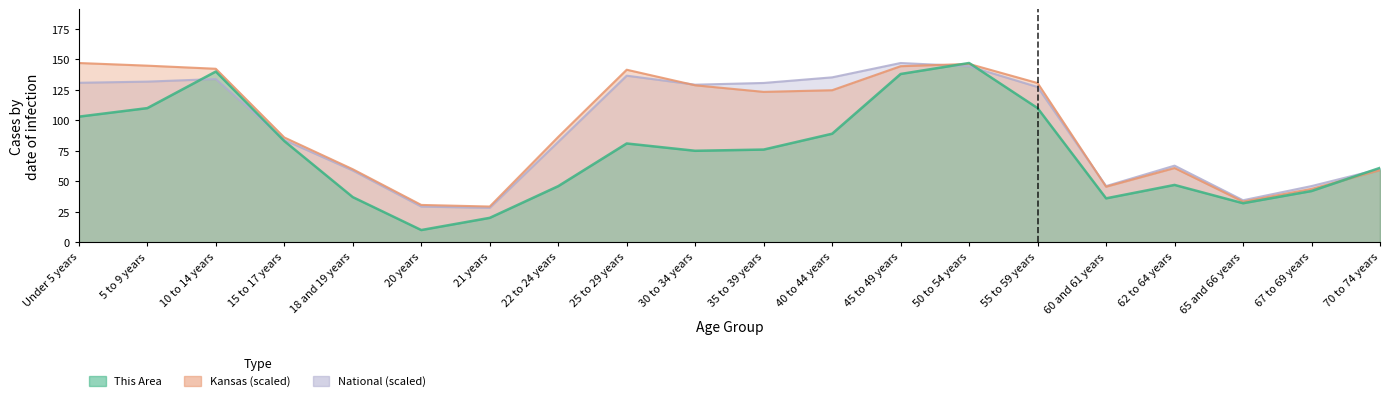

What is the average value of the National series?

93.9